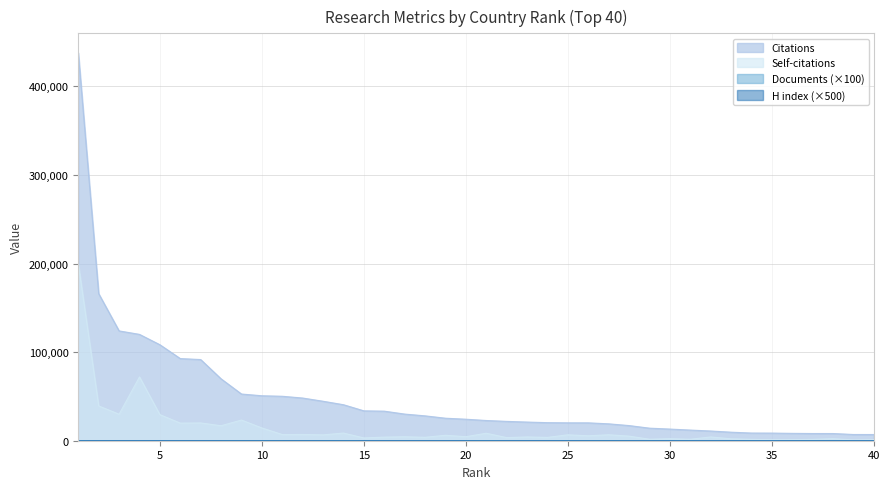

True or false: H index and Documents cross at least once.

False